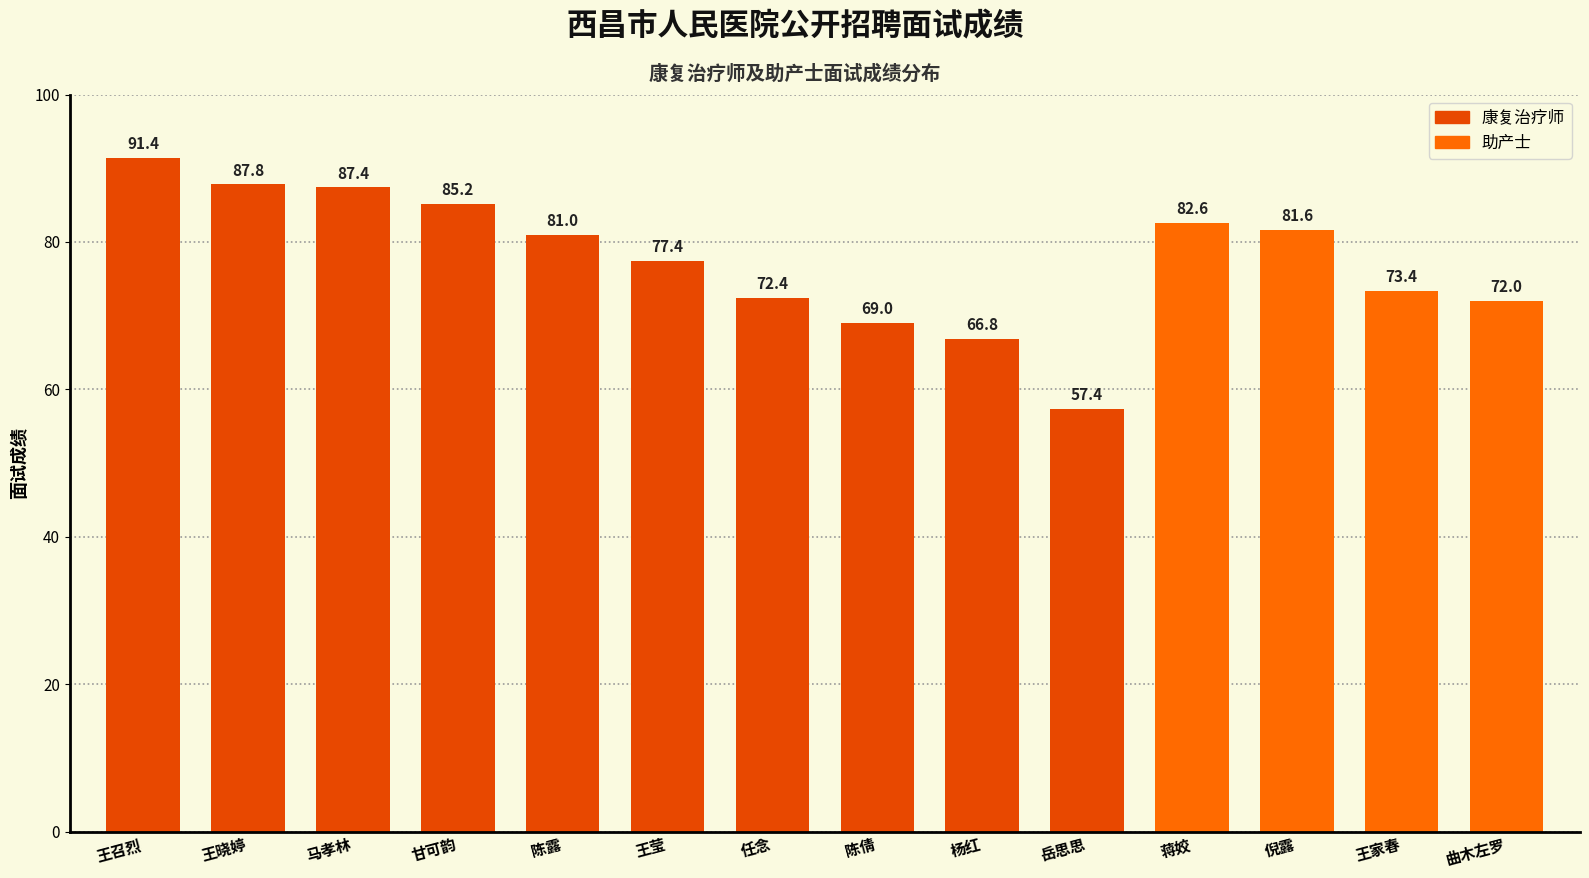

What is the label of the 6th bar from the left?

王莹